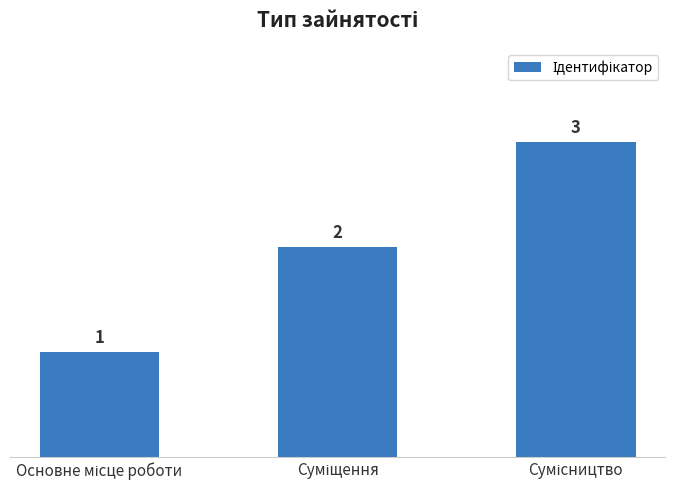

What is the greatest value displayed?

3